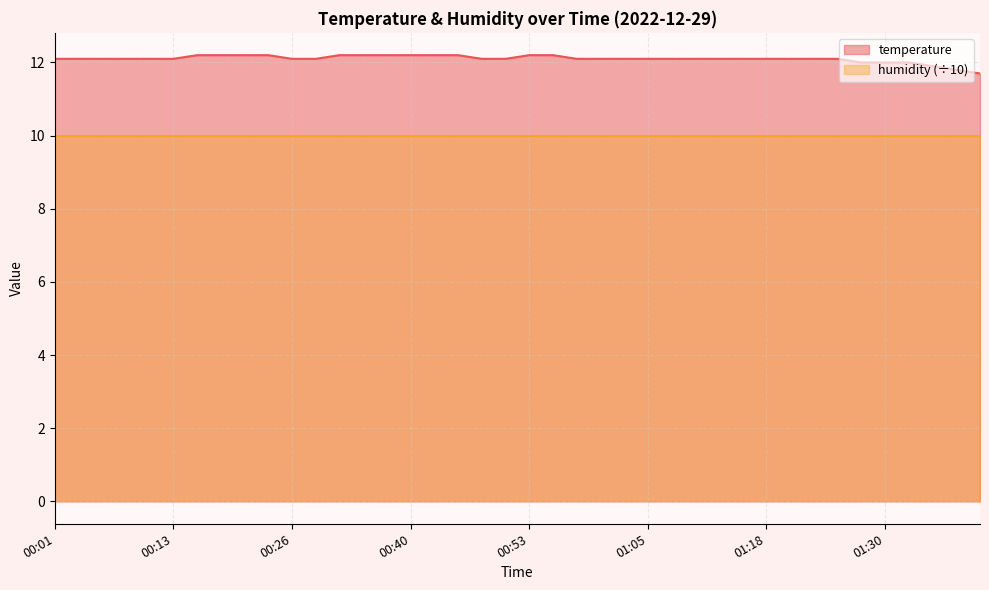

What is the average value?

12.1